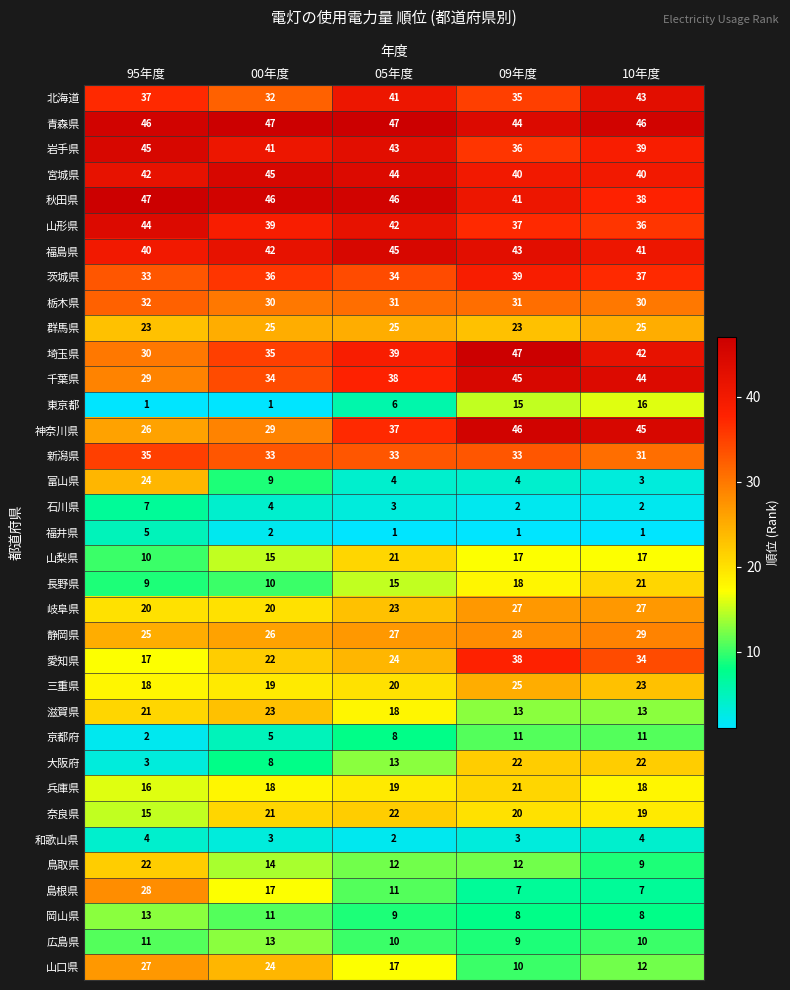

What is the maximum value shown in the chart?

47